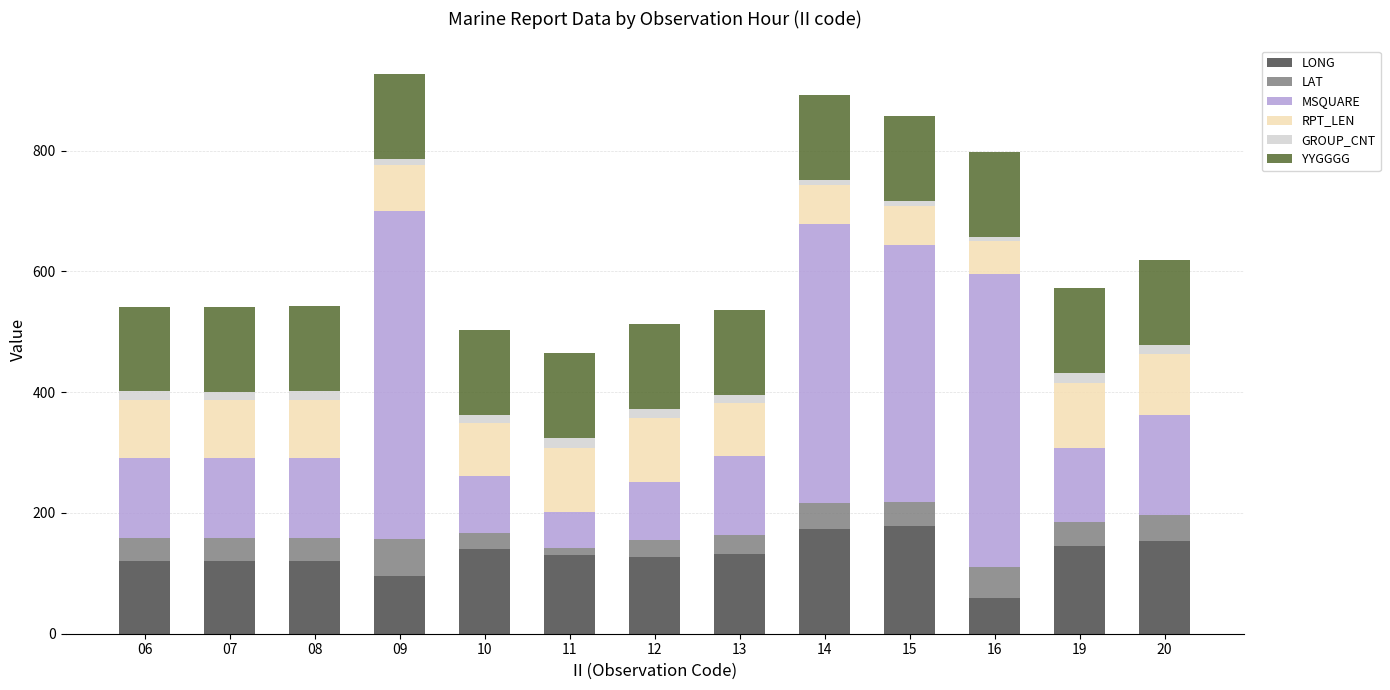

What is the difference between the maximum and minimum values in the LONG series?

120.5